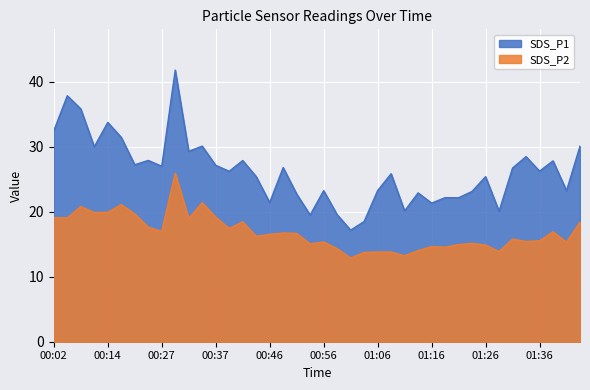

Which series has the largest range (max minus min)?

SDS_P1